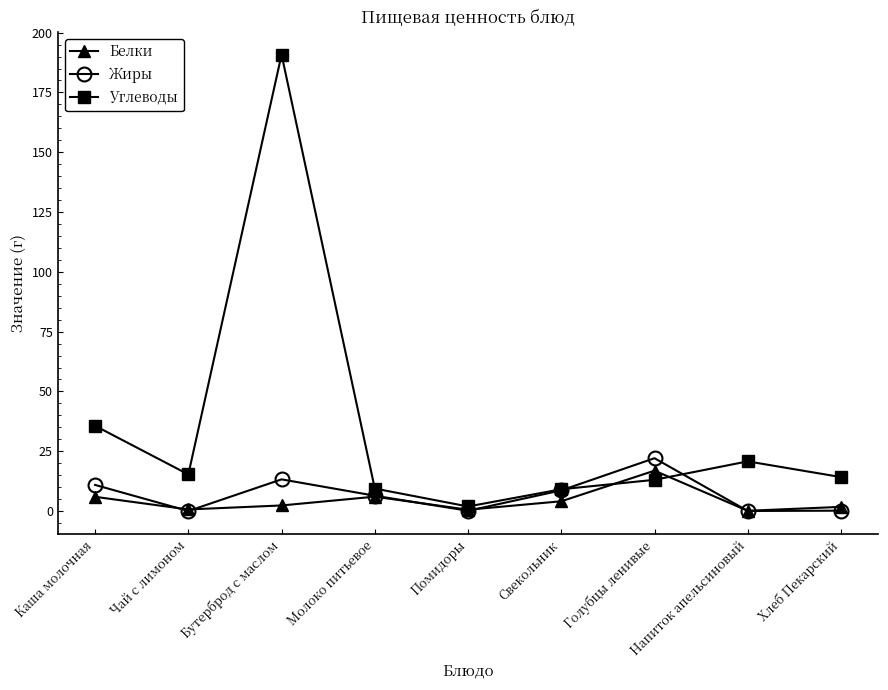

Which series has the largest total across all categories?

Углеводы